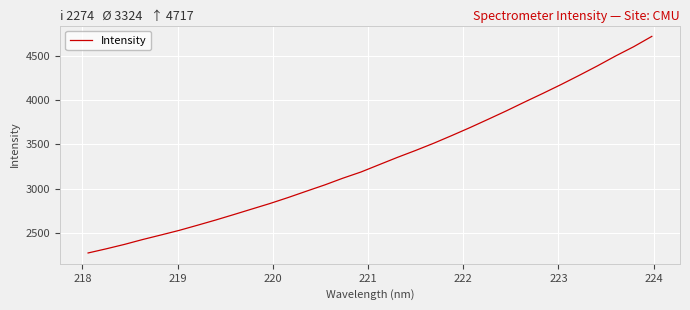

Count the number of categories in the chart.

32